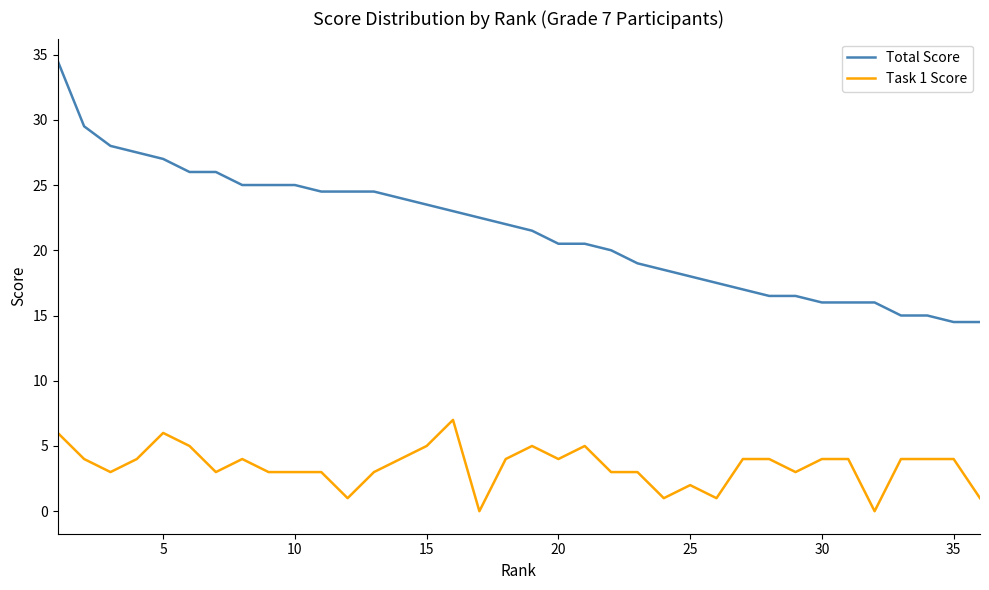

Rank the series by their maximum value, from lowest to highest.

Task 1 Score, Total Score